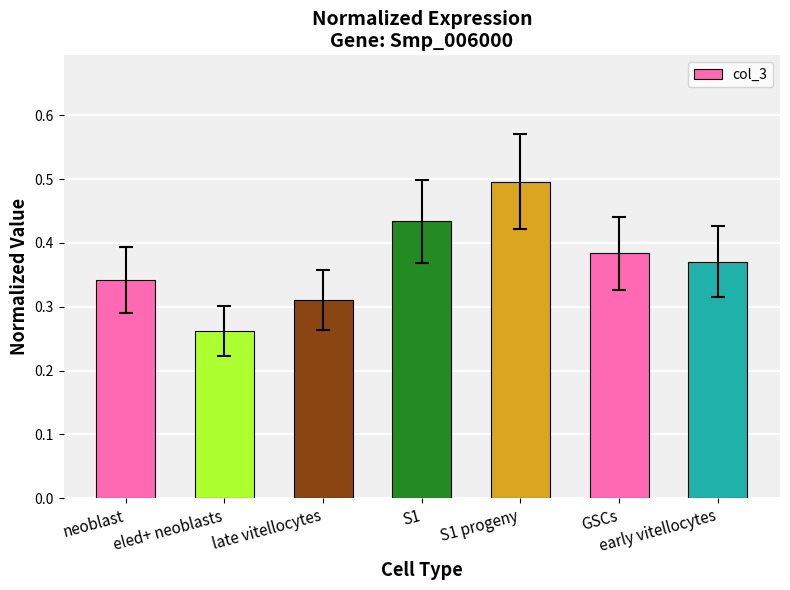

At which category does the chart reach its peak across all series?

S1 progeny